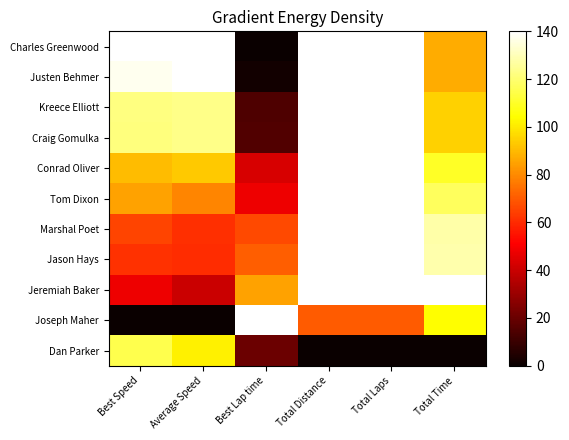

What is the total value across all series at Total Laps?

1330.0